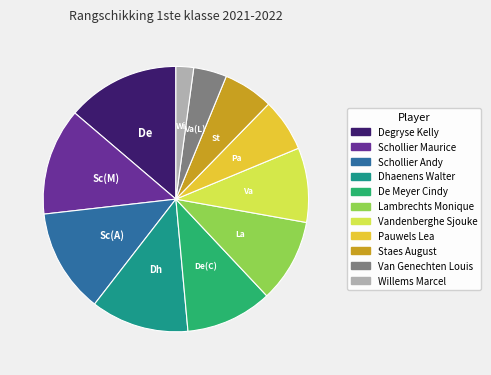

Does Vandenberghe Sjouke represent more than half of the total?

No